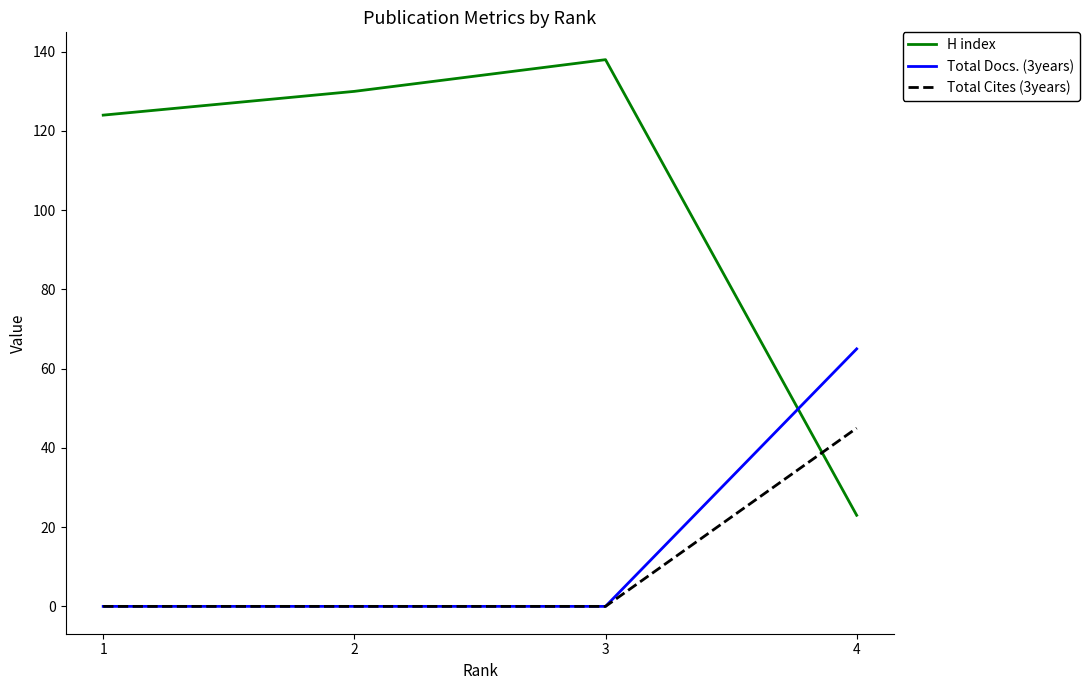

What is the difference between the highest and lowest values at 3?

138